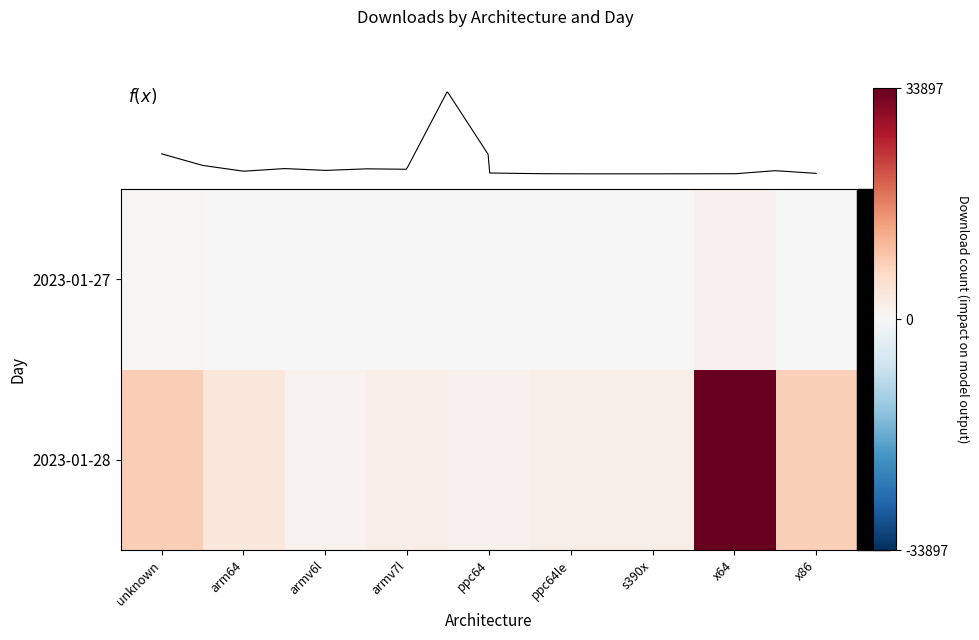

How many values in the 2023-01-27 series exceed 2203?

4